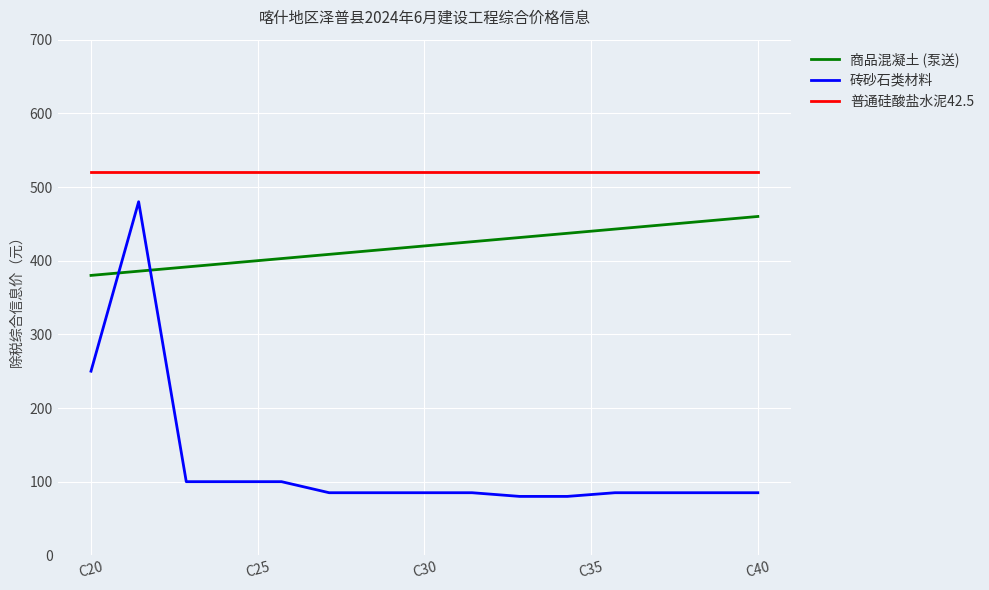

List the labels in order of value, largest first.

C40, C35, C30, C25, C20